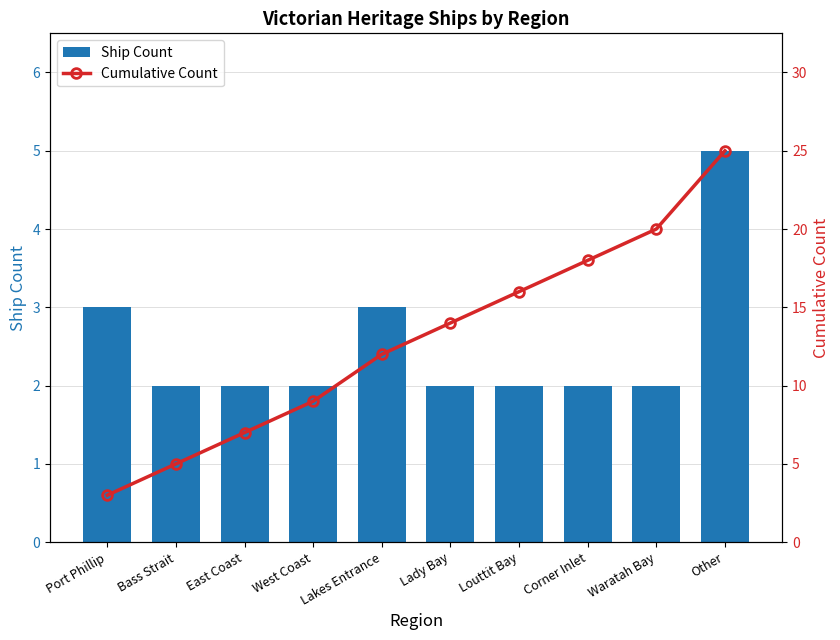

Rank the categories by Cumulative Count value from lowest to highest.

Port Phillip, Bass Strait, East Coast, West Coast, Lakes Entrance, Lady Bay, Louttit Bay, Corner Inlet, Waratah Bay, Other